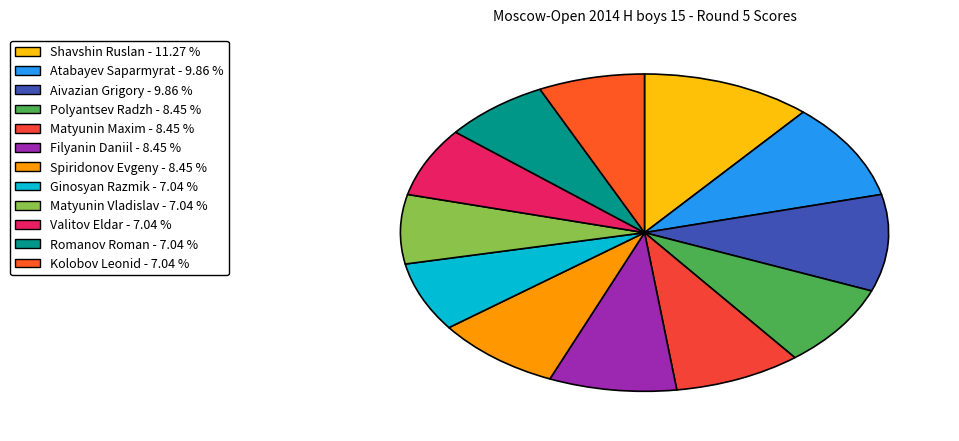

How many segments does this pie chart have?

12